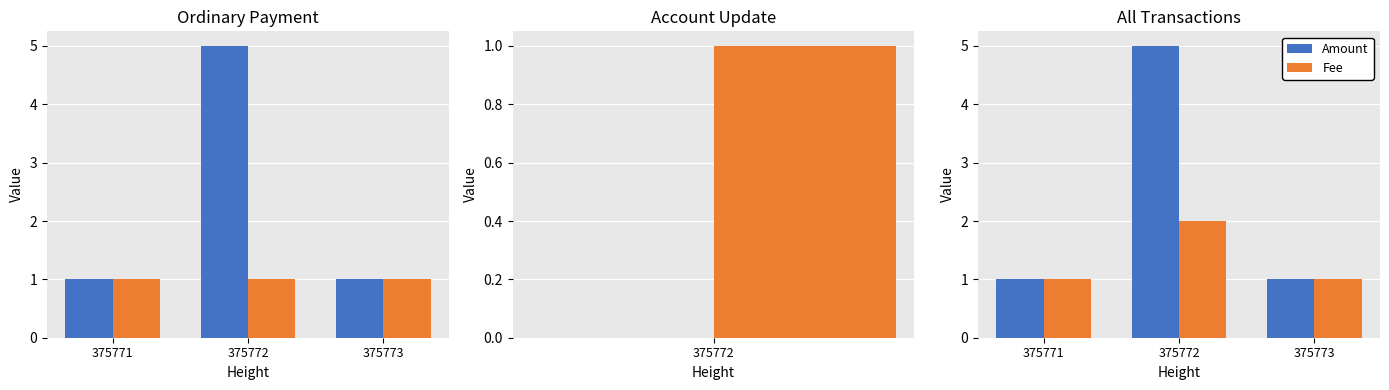

Reading right to left, extract all data points from this chart.

Amount: 375773=1	375772=5	375771=1
Fee: 375773=1	375772=2	375771=1